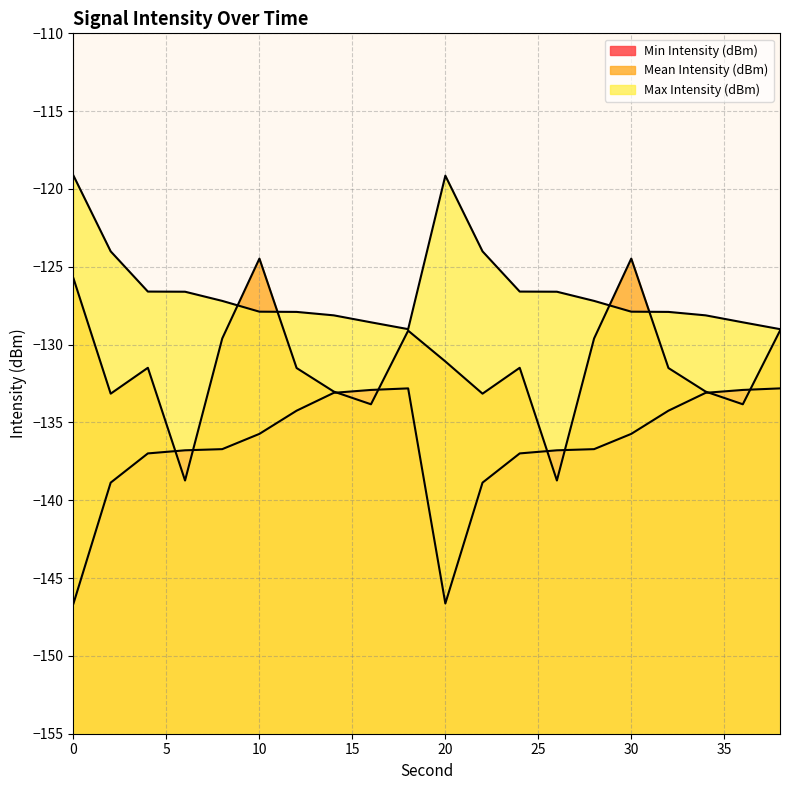

How many data points in Mean Intensity (dBm) are less than -131?

13